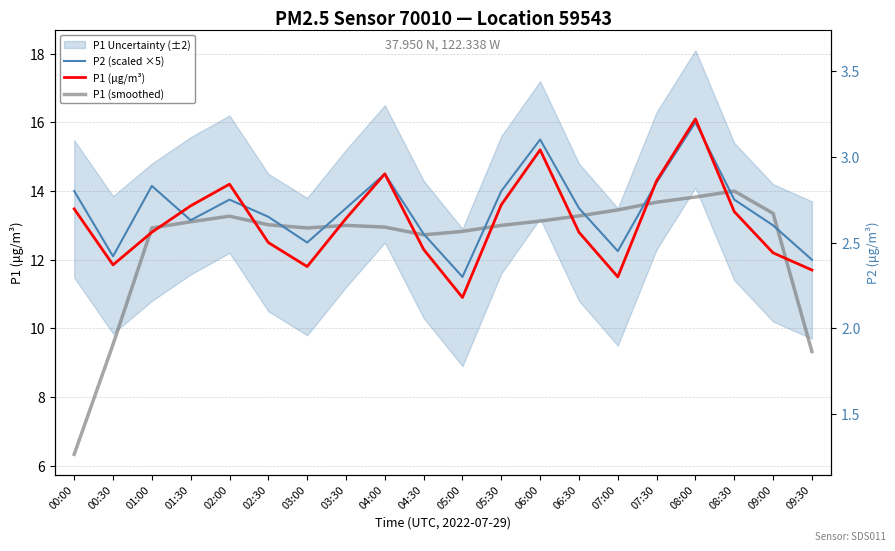

What is the value of the P2 (scaled ×5) point at the 17th from the left?

16.0